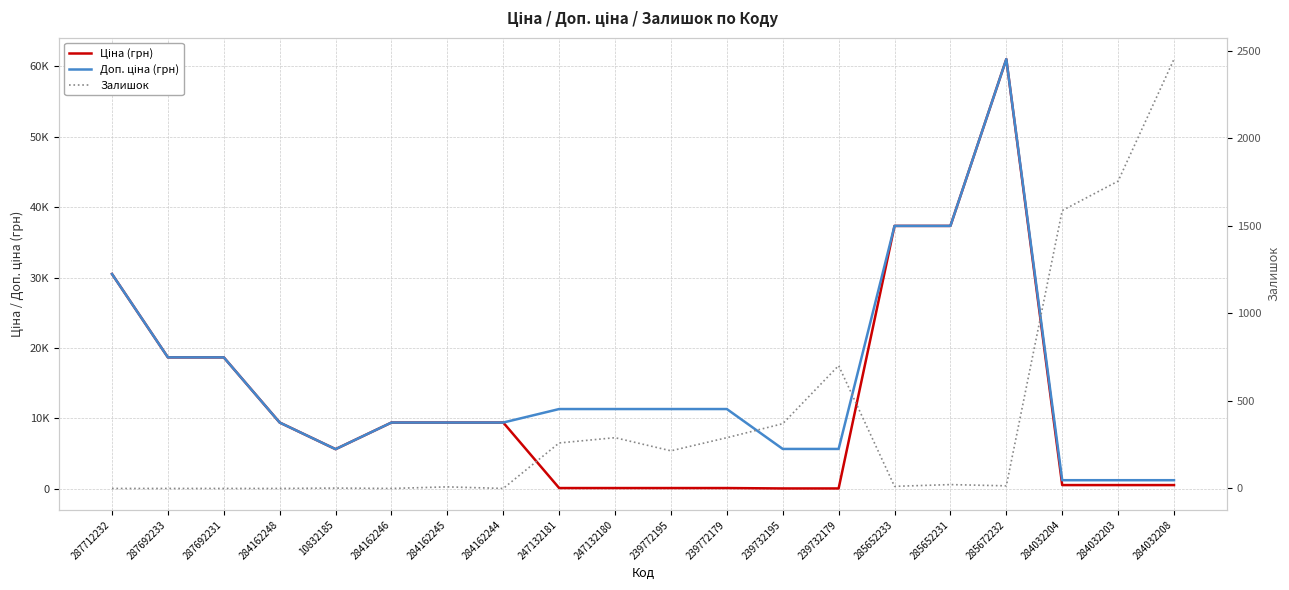

How many data points in Залишок are above 22?

9